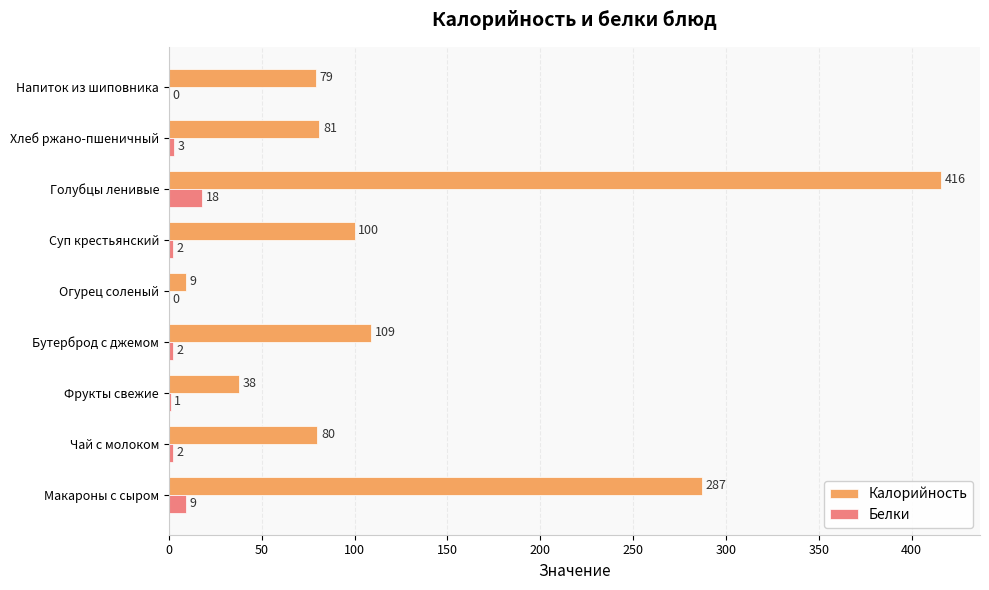

True or false: Калорийность has a value of 166 at Бутерброд с джемом.

False